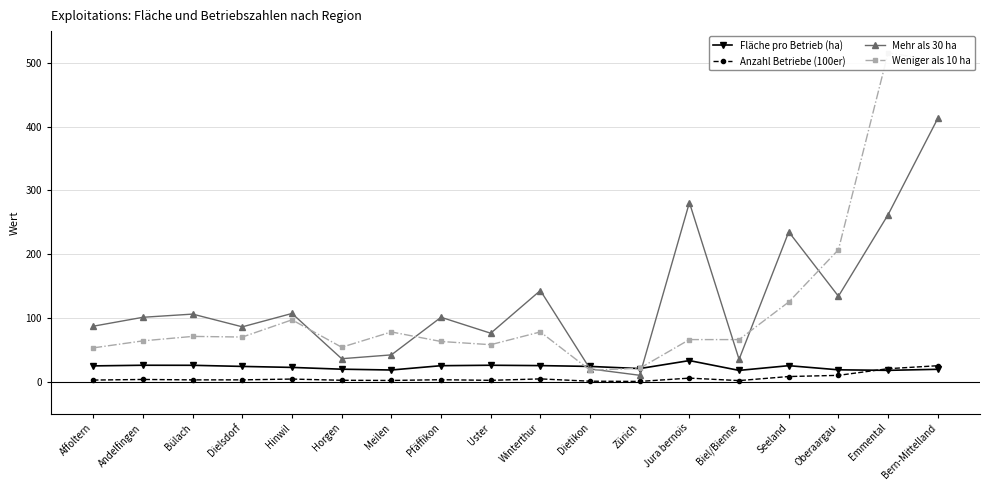

True or false: Anzahl Betriebe (100er) has a value of 4.3 at Winterthur.

True